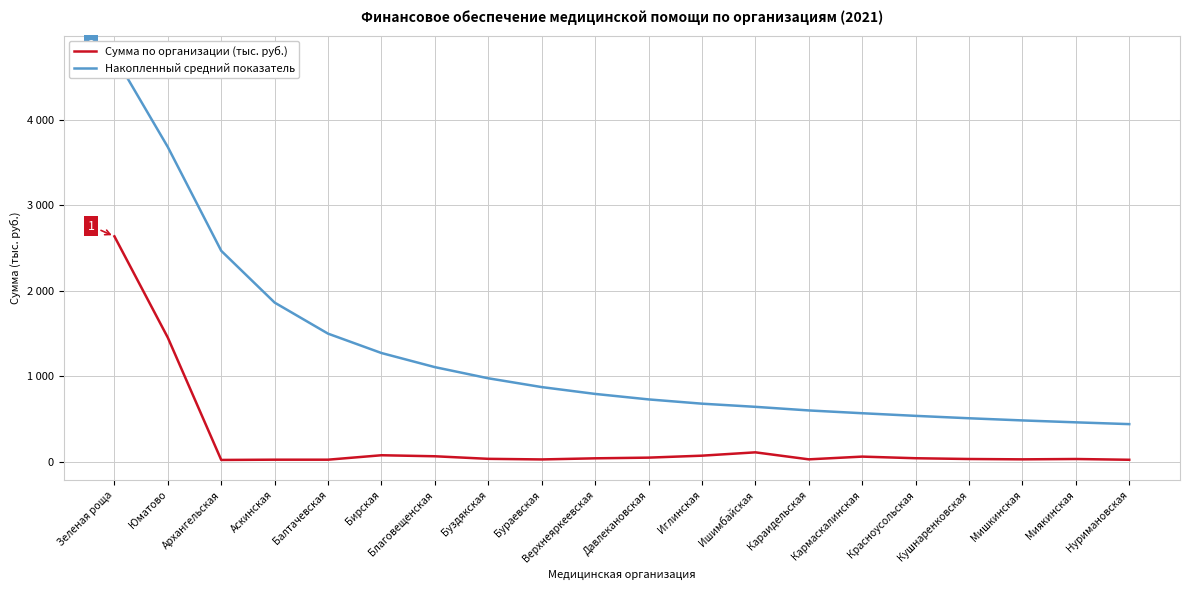

Which series has the largest range (max minus min)?

Накопленный средний показатель